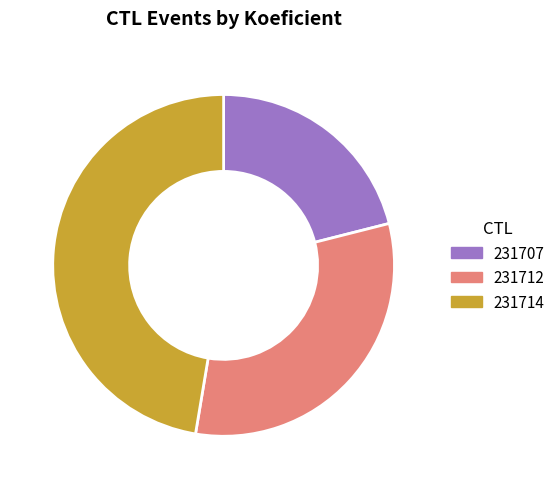

How many slices are in this pie chart?

3